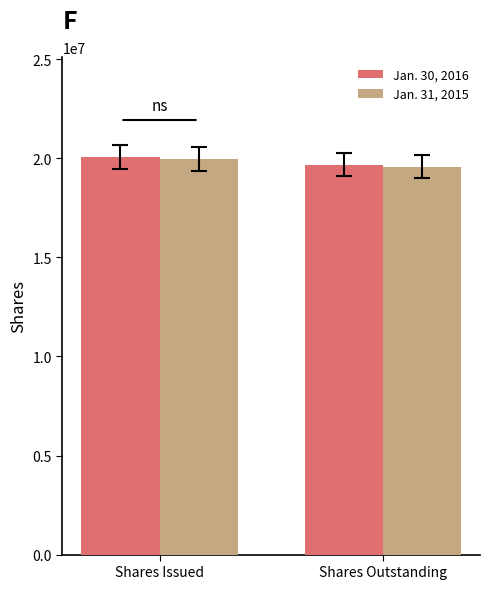

How many series are shown in this chart?

2